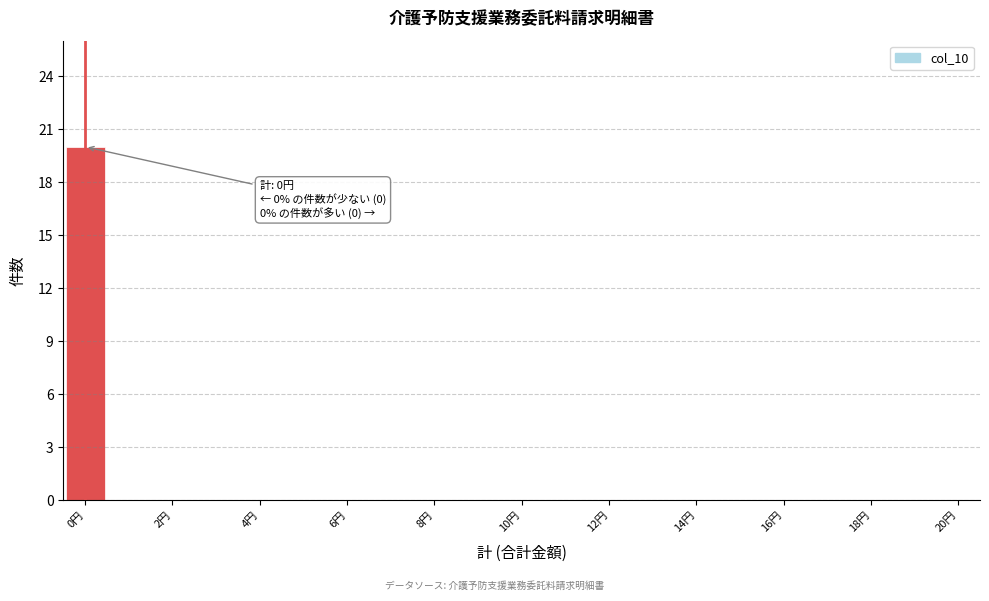

Over which range of the x-axis is the bar tallest?

-0.5 to 0.5